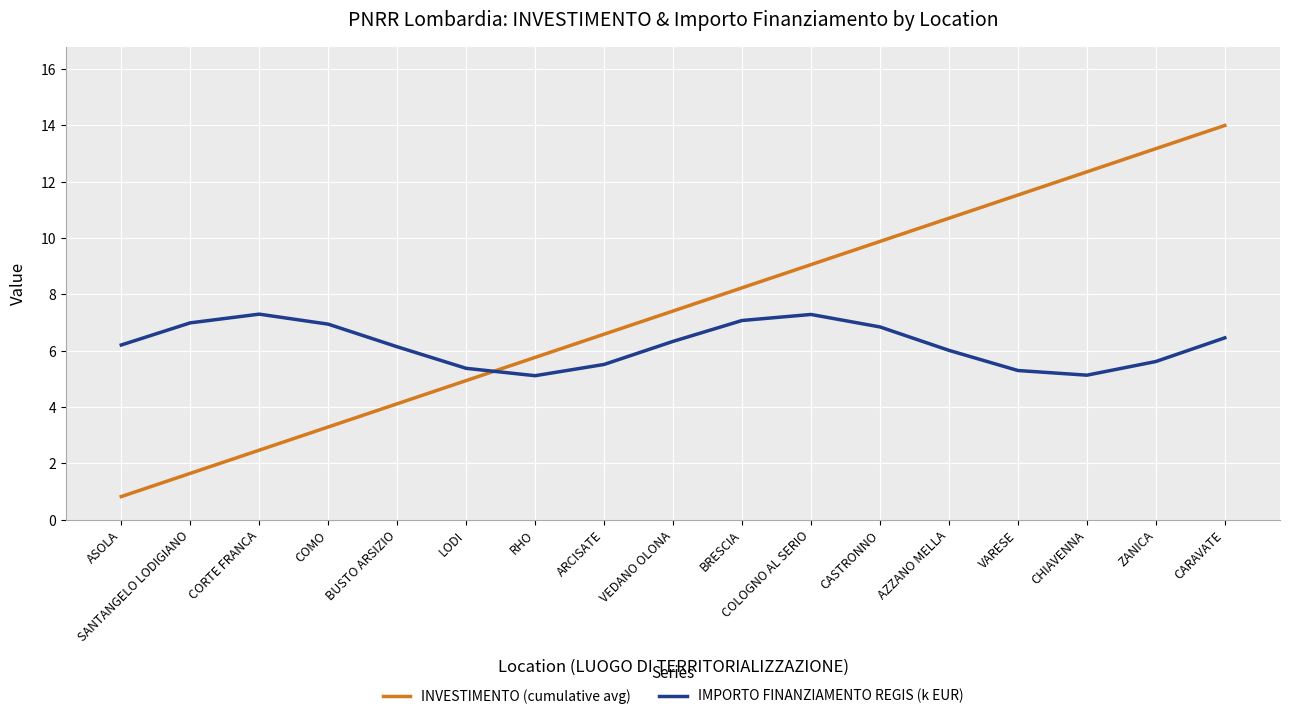

At which category does IMPORTO FINANZIAMENTO REGIS (k EUR) reach its first local peak?

CORTE FRANCA